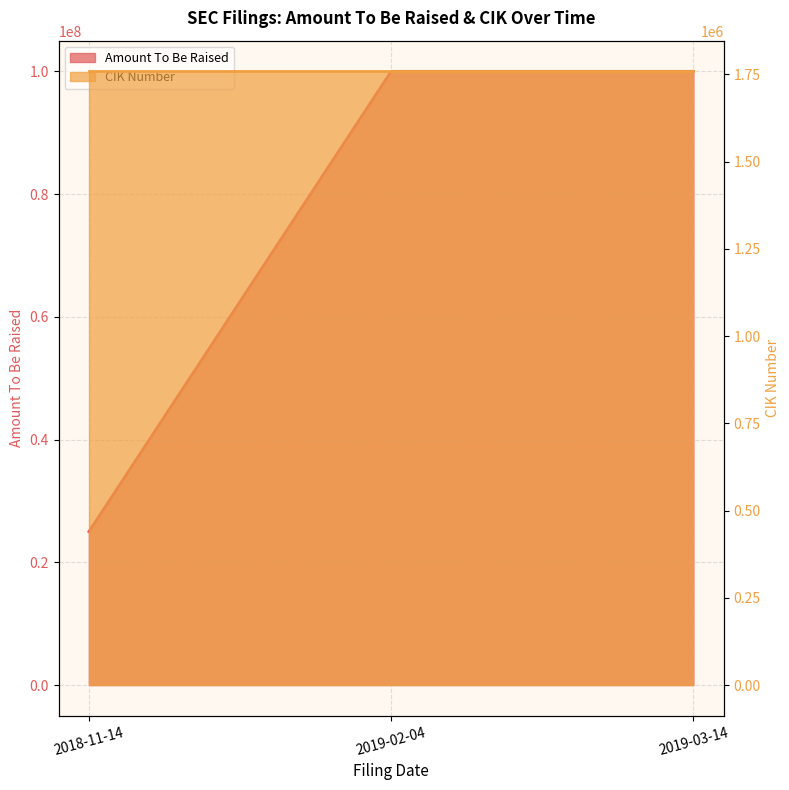

The chart shows a value of 99999999 at 2019-03-14. True or false?

True